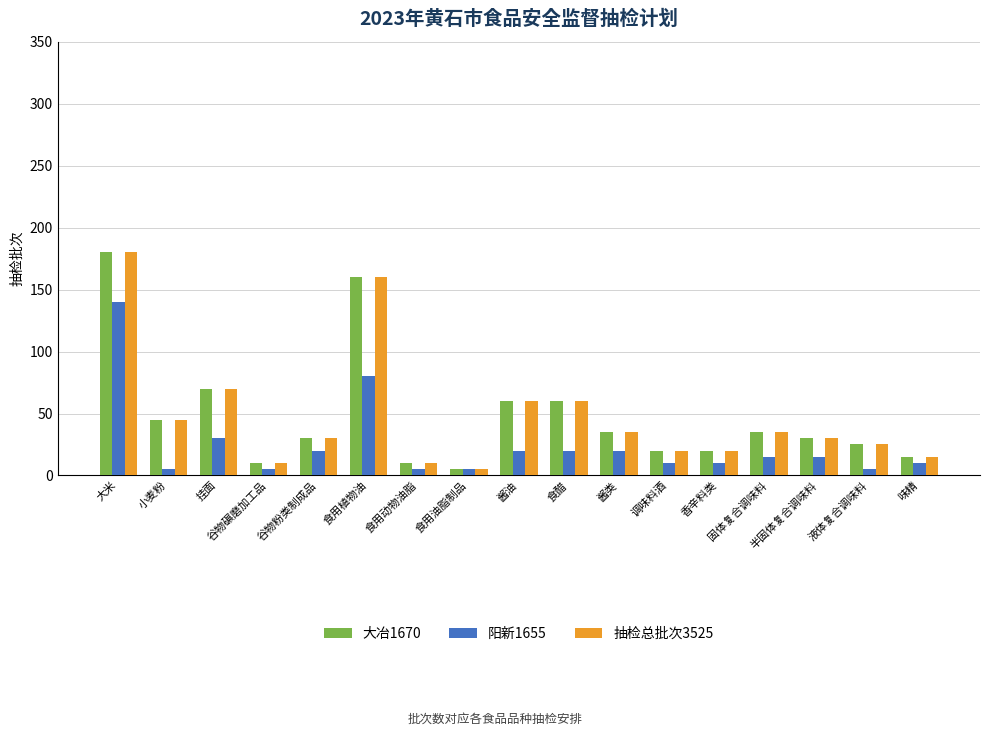

What is the label of the 16th bar from the left?

液体复合调味料